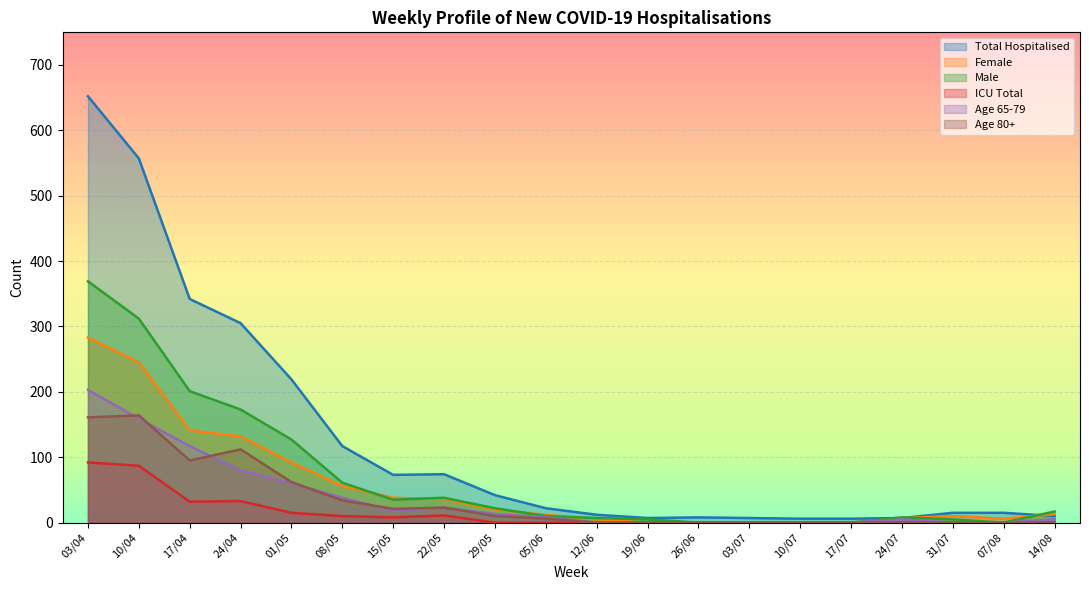

How many values in Male are above zero?

15